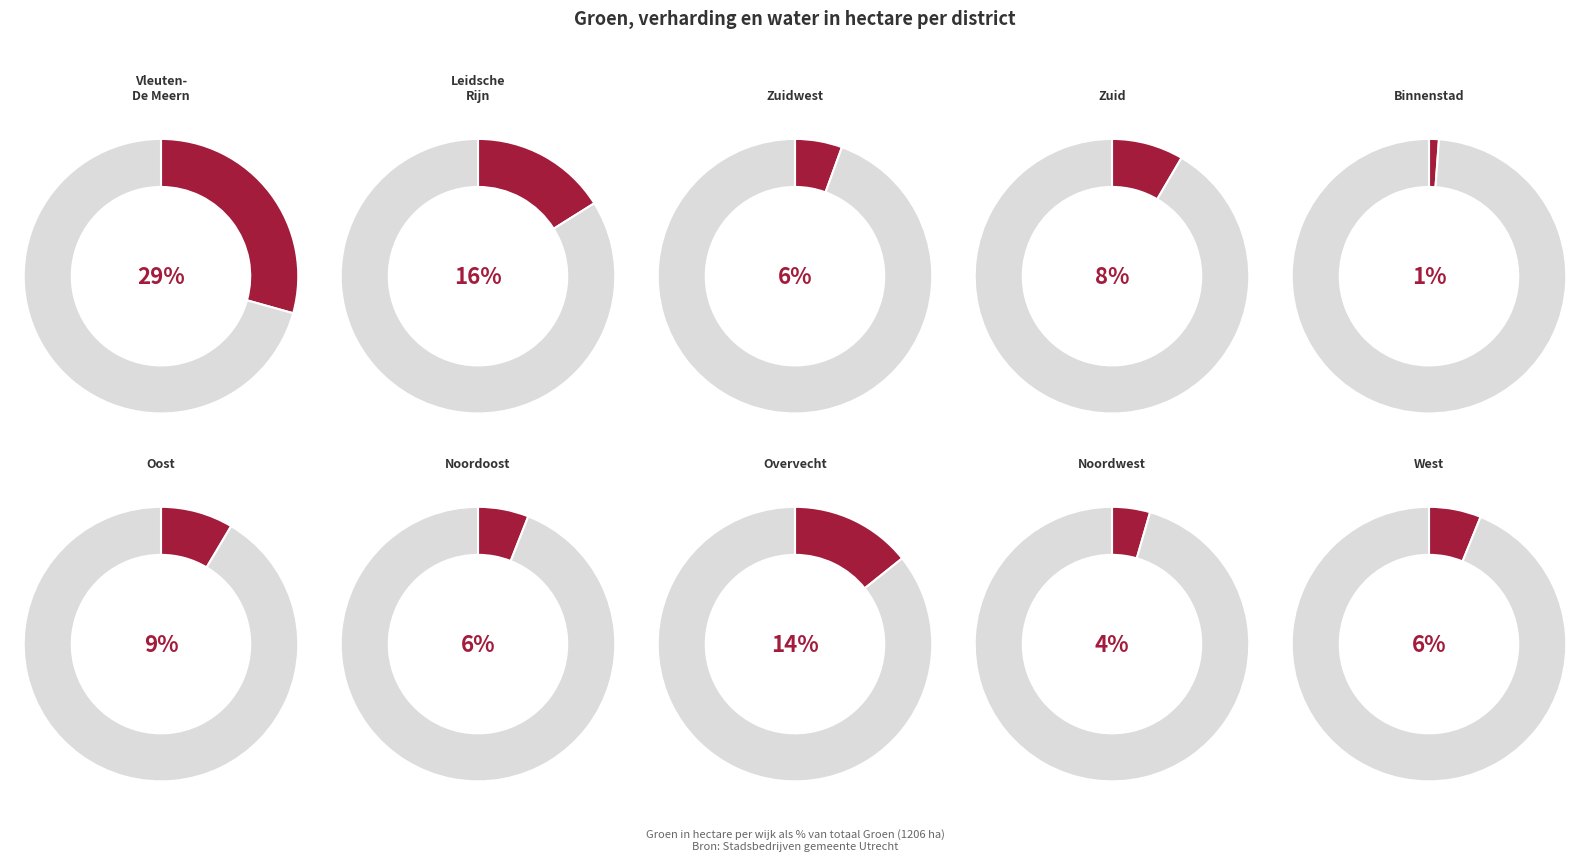

Combined, do Oost and West account for over 50%?

No